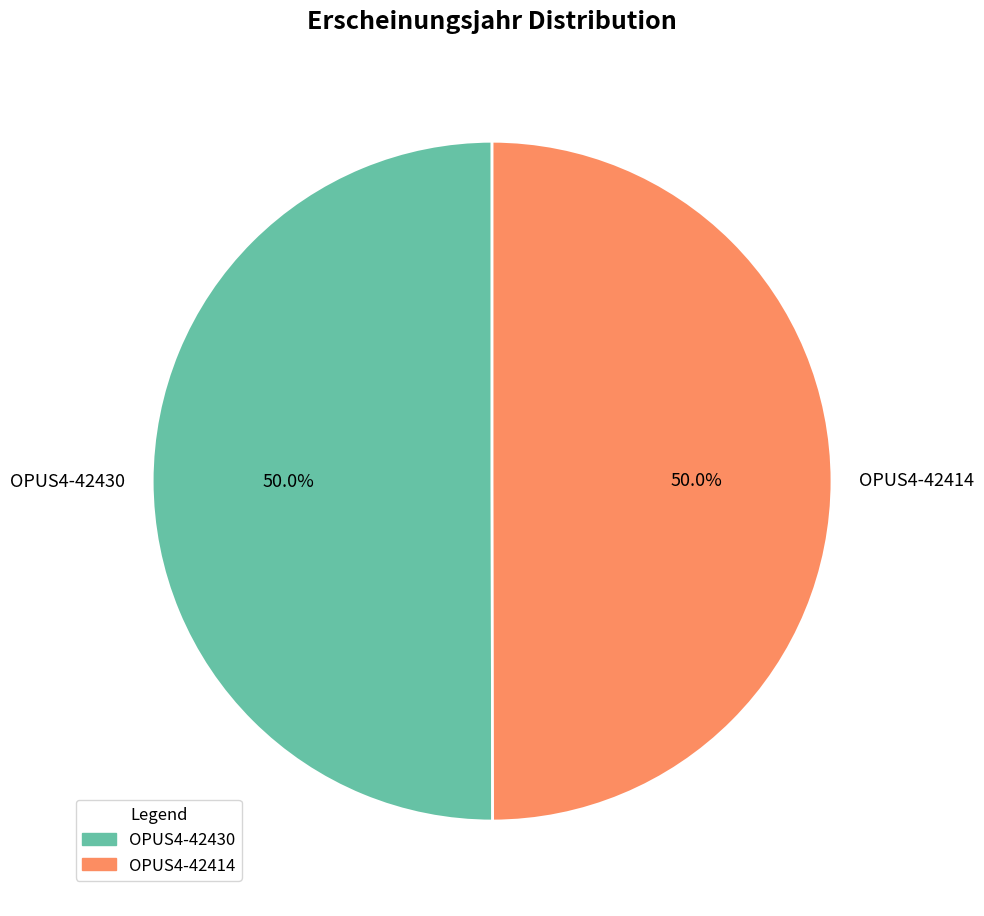

What percentage do OPUS4-42414 and OPUS4-42430 together represent?

100.0%